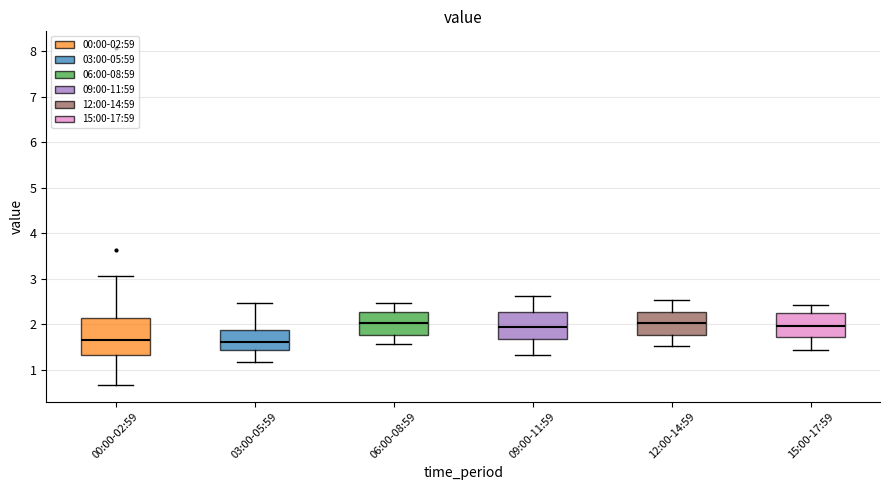

Reading left to right, read every box against the y-axis: the position of its median line, the range the box covers, and the ends of its whiskers. The values are not printed on the chart, so give them approximately, as read against the axis.

00:00-02:59: median 1.7, box 1.3 to 2.1, whiskers 0.7 to 3.1
03:00-05:59: median 1.6, box 1.4 to 1.9, whiskers 1.2 to 2.5
06:00-08:59: median 2.0, box 1.8 to 2.3, whiskers 1.6 to 2.5
09:00-11:59: median 2.0, box 1.7 to 2.3, whiskers 1.3 to 2.6
12:00-14:59: median 2.0, box 1.8 to 2.3, whiskers 1.5 to 2.5
15:00-17:59: median 2.0, box 1.7 to 2.2, whiskers 1.4 to 2.4